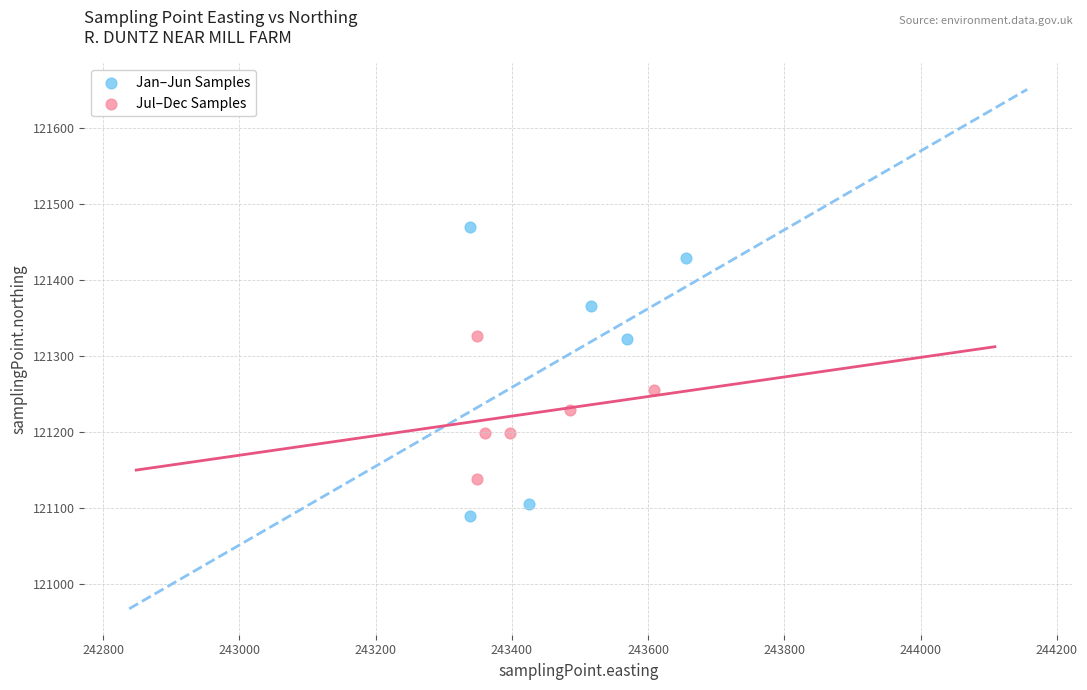

Which series contains the lowest Y value?

Jan–Jun Samples